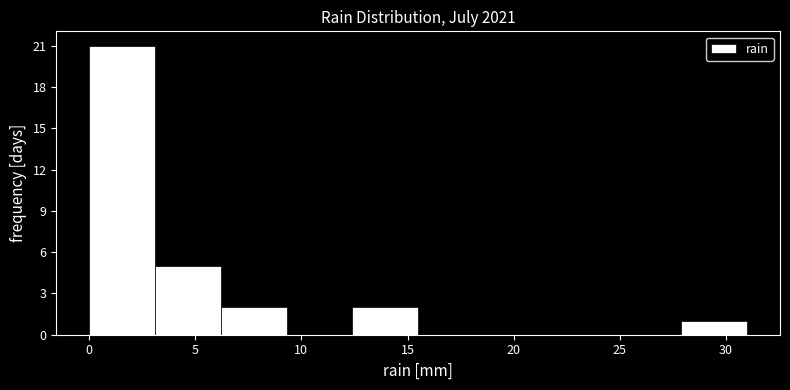

Reading left to right, transcribe this chart: for each bar, give the range it covers on the x-axis and its height. Neither the bar edges nor the heights are printed on the chart, so give them approximately, as read against the axes.

0.0 to 3.1: 21
3.1 to 6.2: 5
6.2 to 9.3: 2
9.3 to 12.4: 0
12.4 to 15.5: 2
15.5 to 18.6: 0
18.6 to 21.7: 0
21.7 to 24.8: 0
24.8 to 27.9: 0
27.9 to 31.0: 1